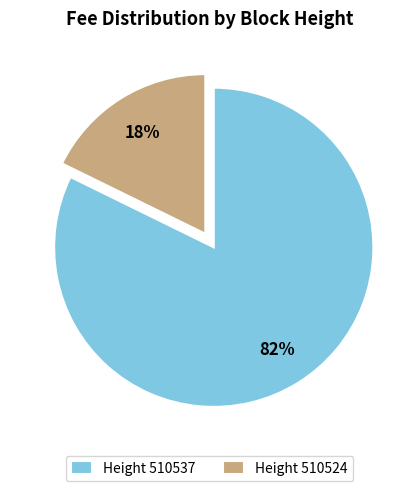

To the nearest percent, what is the average slice percentage?

50%